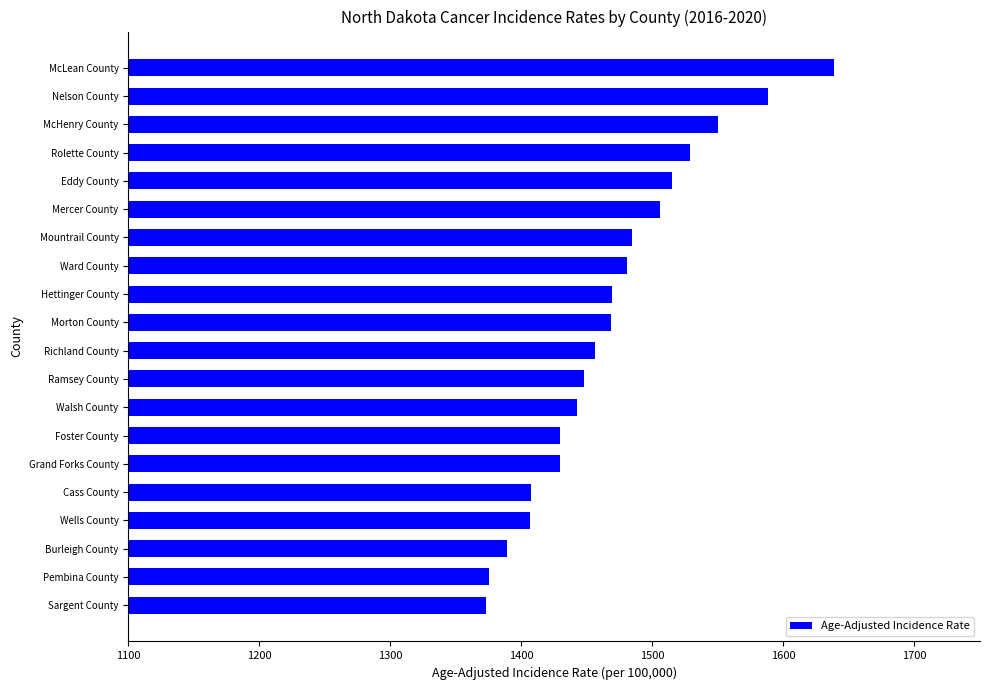

What is the smallest value displayed?

1373.2